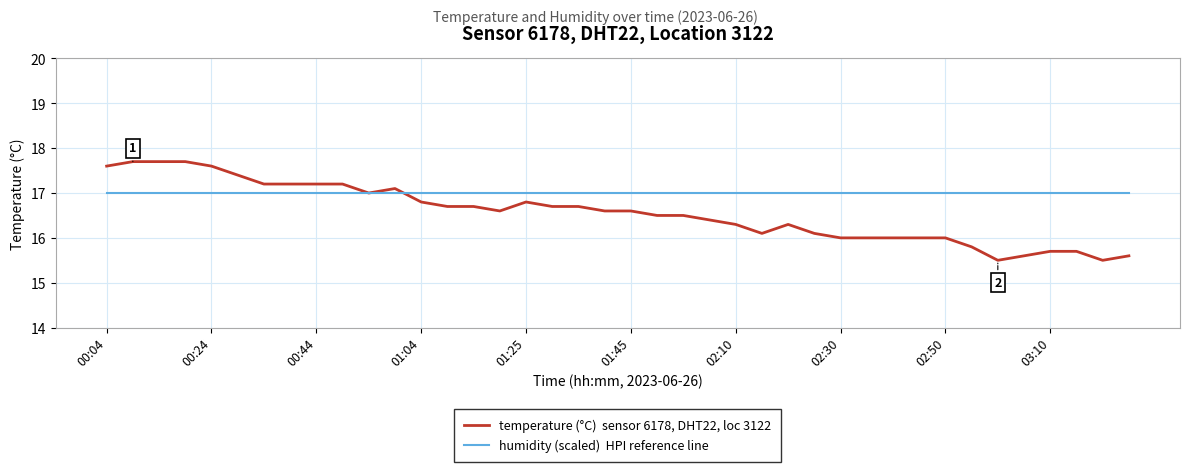

What is the smallest value displayed?

15.5